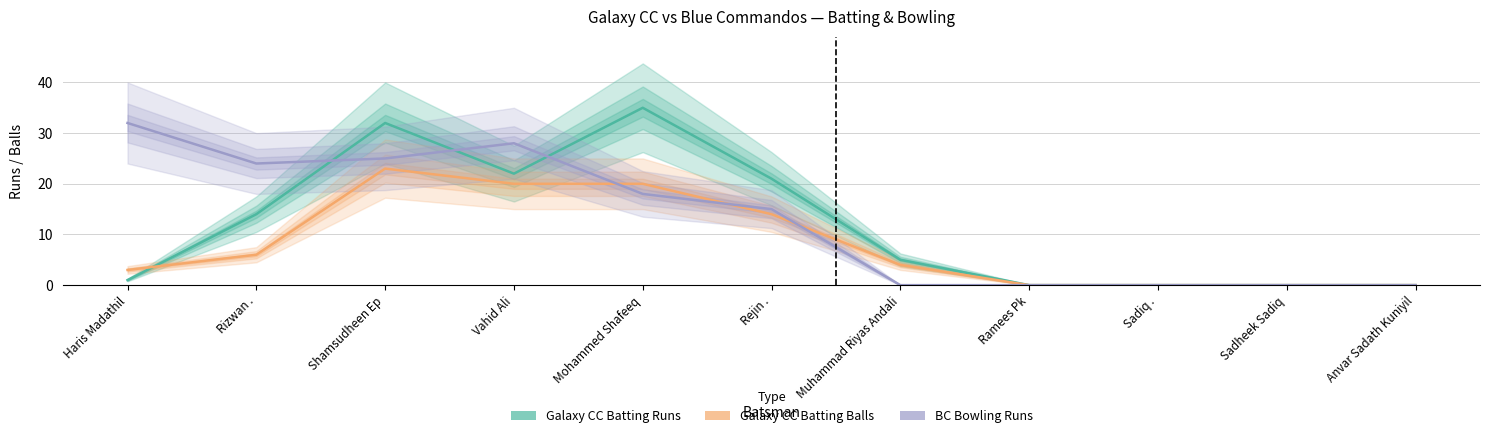

True or false: Galaxy CC Batting Runs and BC Bowling Runs cross at least once.

True